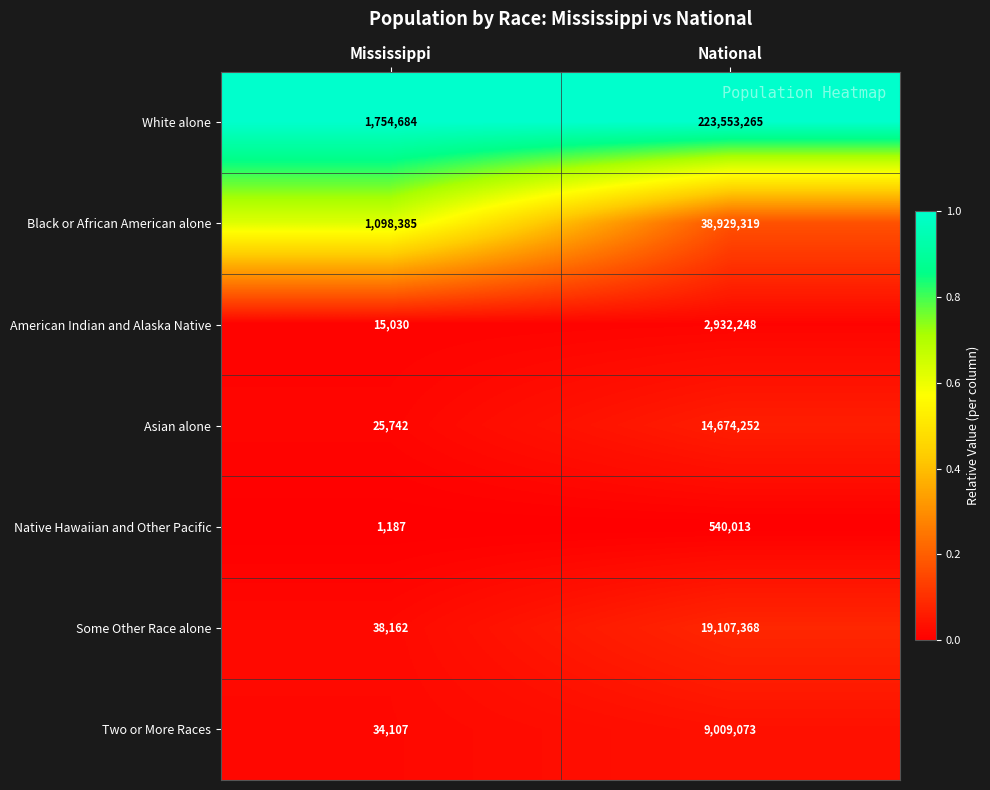

Which category has the lowest value across all series?

Mississippi